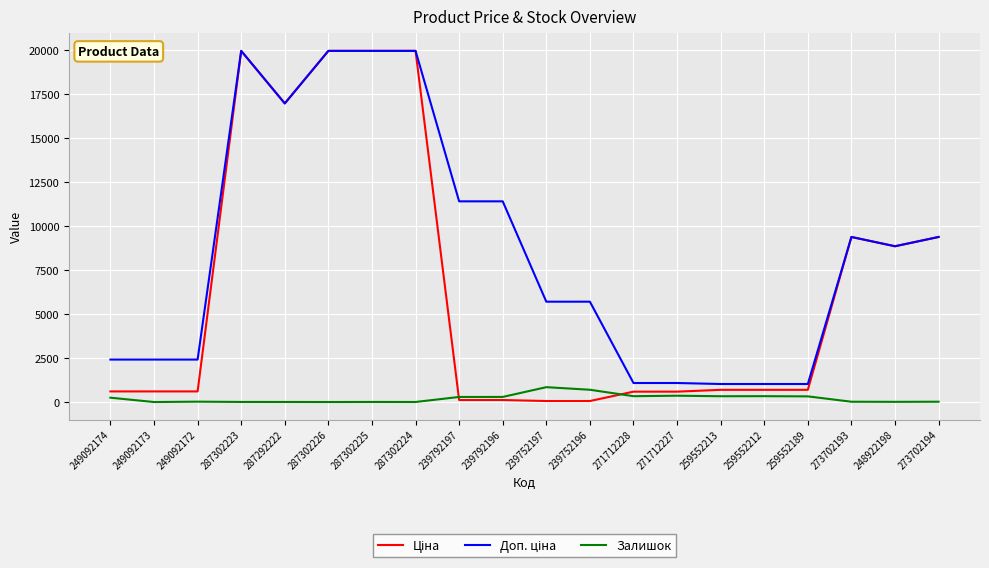

What is the greatest value displayed?

19964.2